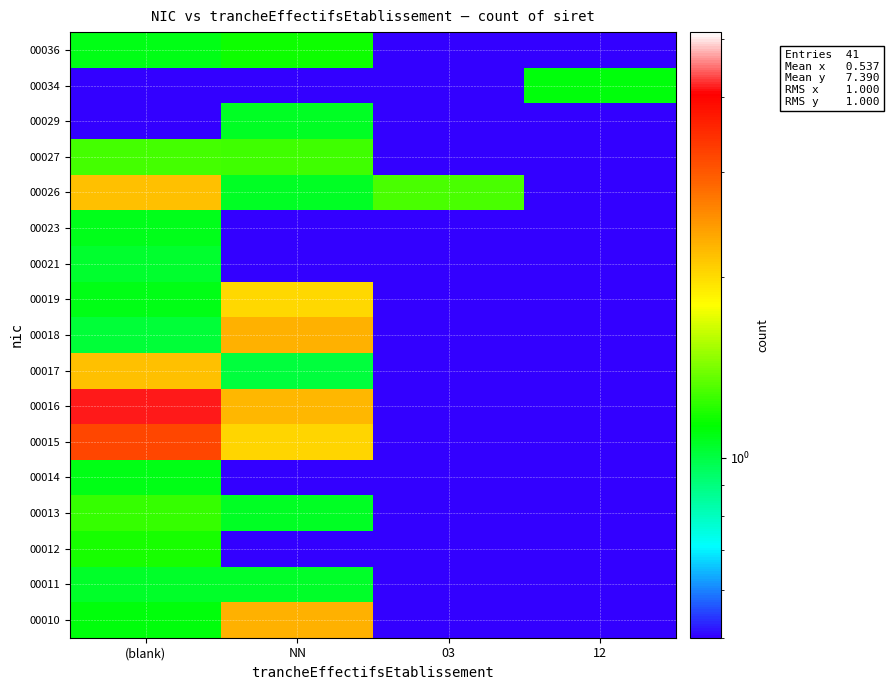

What is the difference between the highest and lowest values at (blank)?

4.1